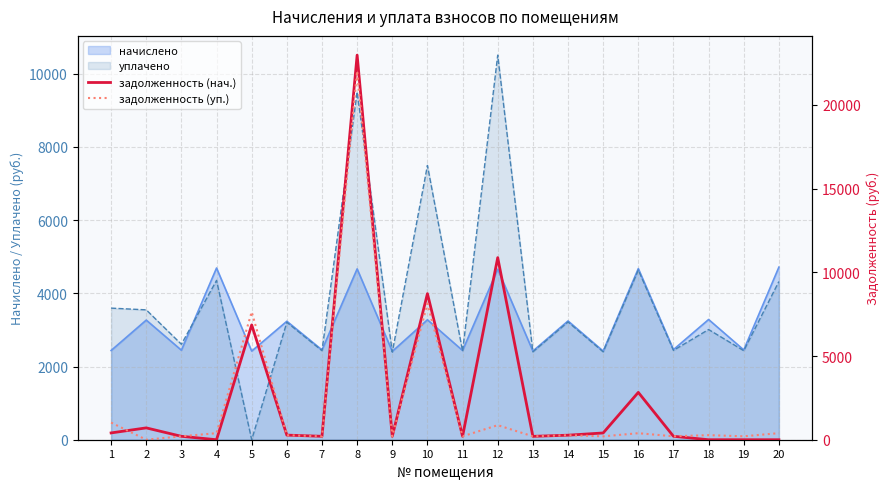

The value of начислено at 8 is 2729.3. True or false?

False